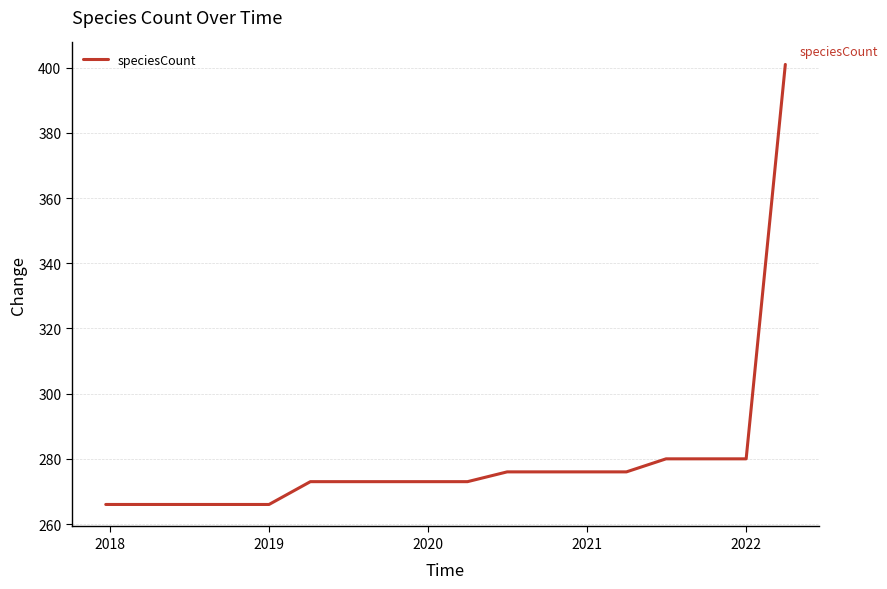

What is the smallest value displayed?

266